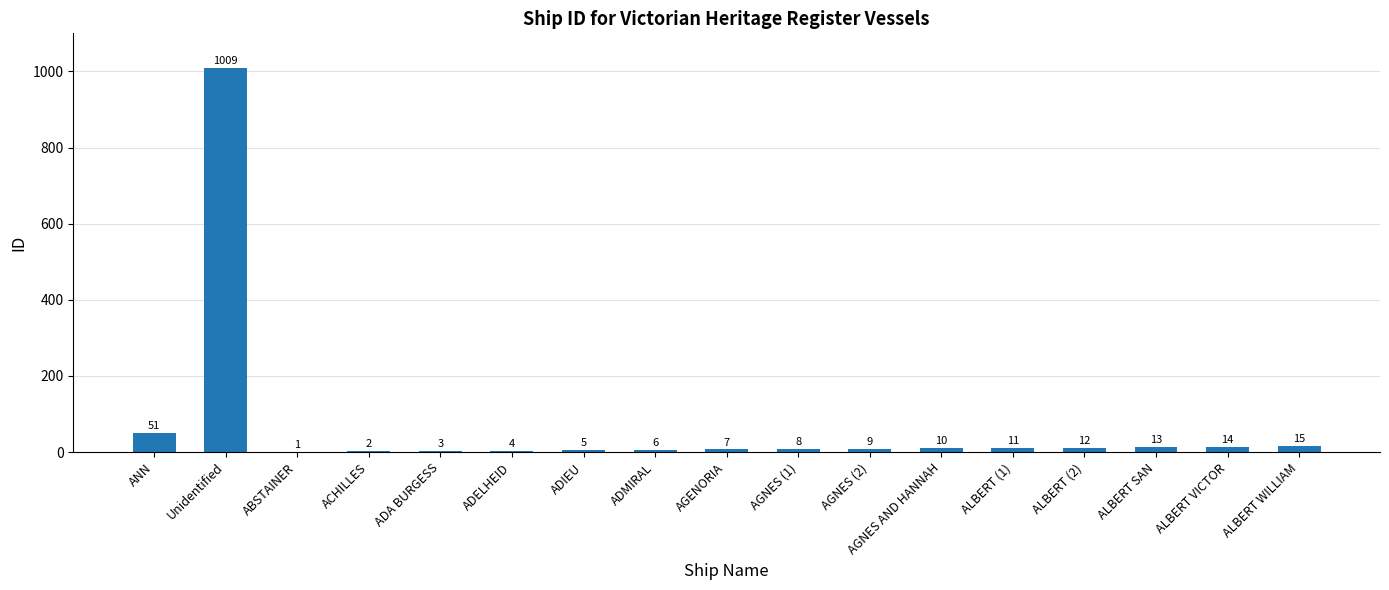

What is the change in value from ADIEU to ALBERT WILLIAM?

+10